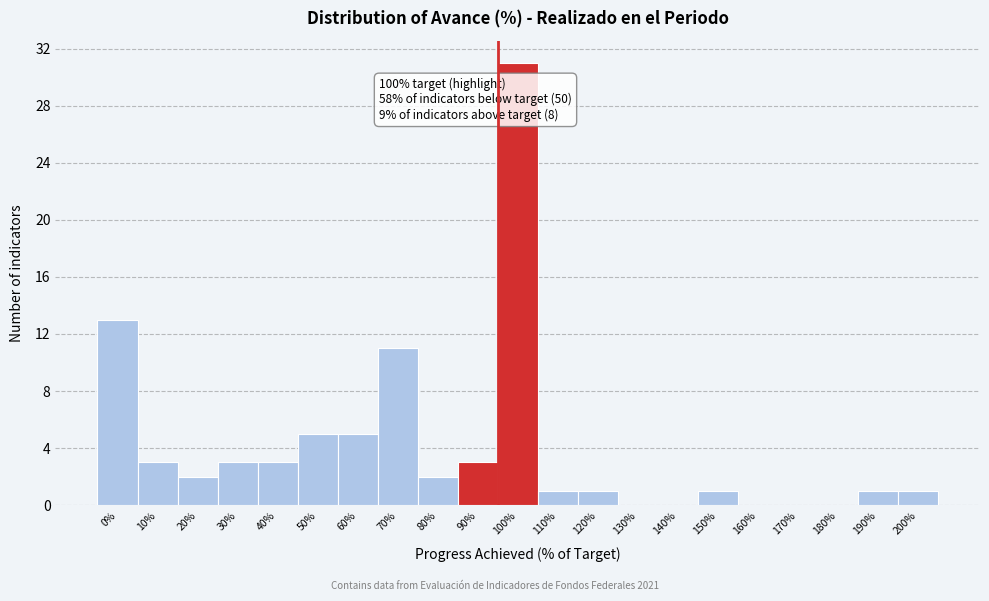

Reading left to right, extract all data points from this chart.

0%=13	10%=3	20%=2	30%=3	40%=3	50%=5	60%=5	70%=11	80%=2	90%=3	100%=31	110%=1	120%=1	130%=0	140%=0	150%=1	160%=0	170%=0	180%=0	190%=1	200%=1